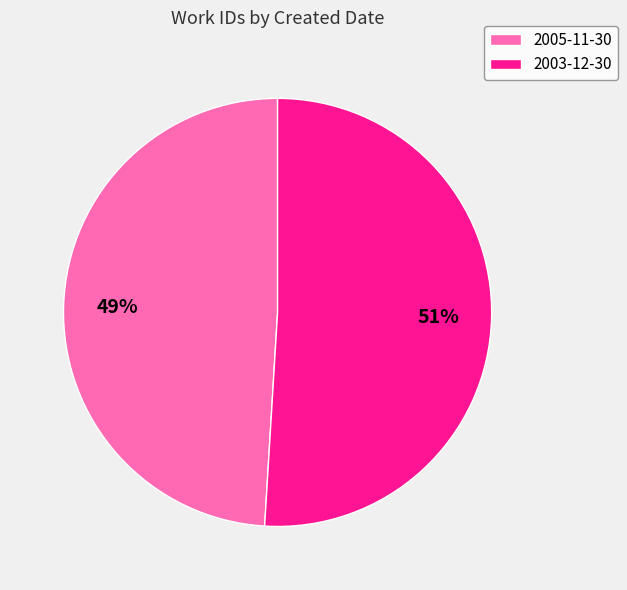

How many slices are in this pie chart?

2